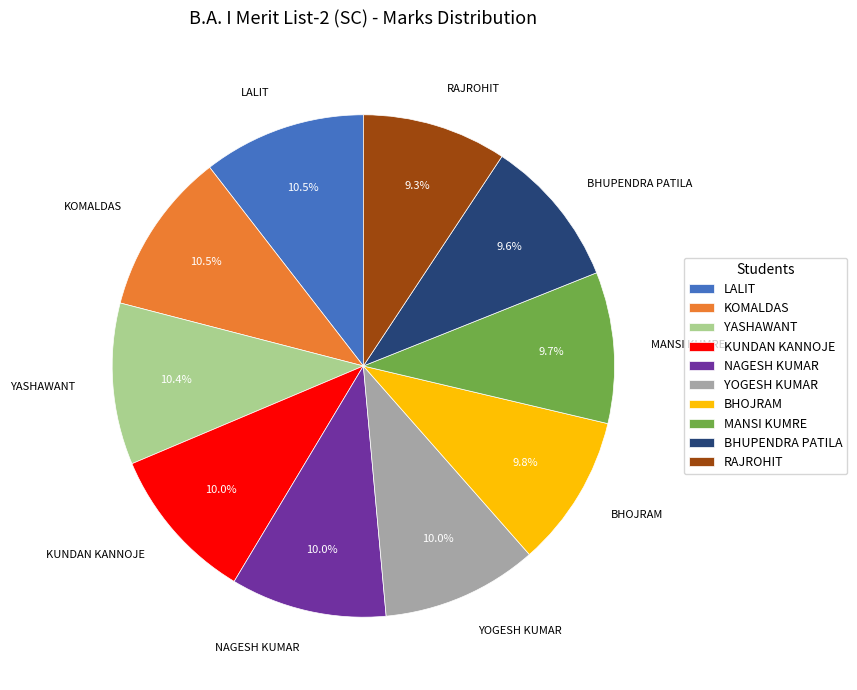

Between RAJROHIT and YOGESH KUMAR, which is larger?

YOGESH KUMAR